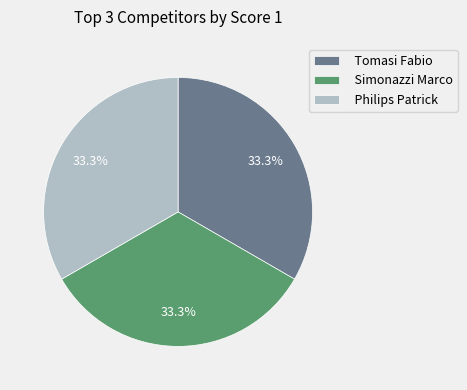

How many slices are in this pie chart?

3